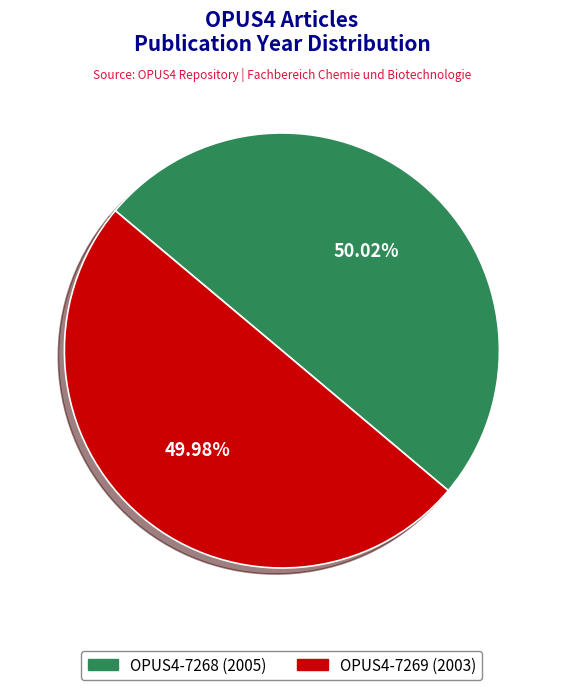

To the nearest percent, what percentage of the pie is OPUS4-7268 (2005)?

50%